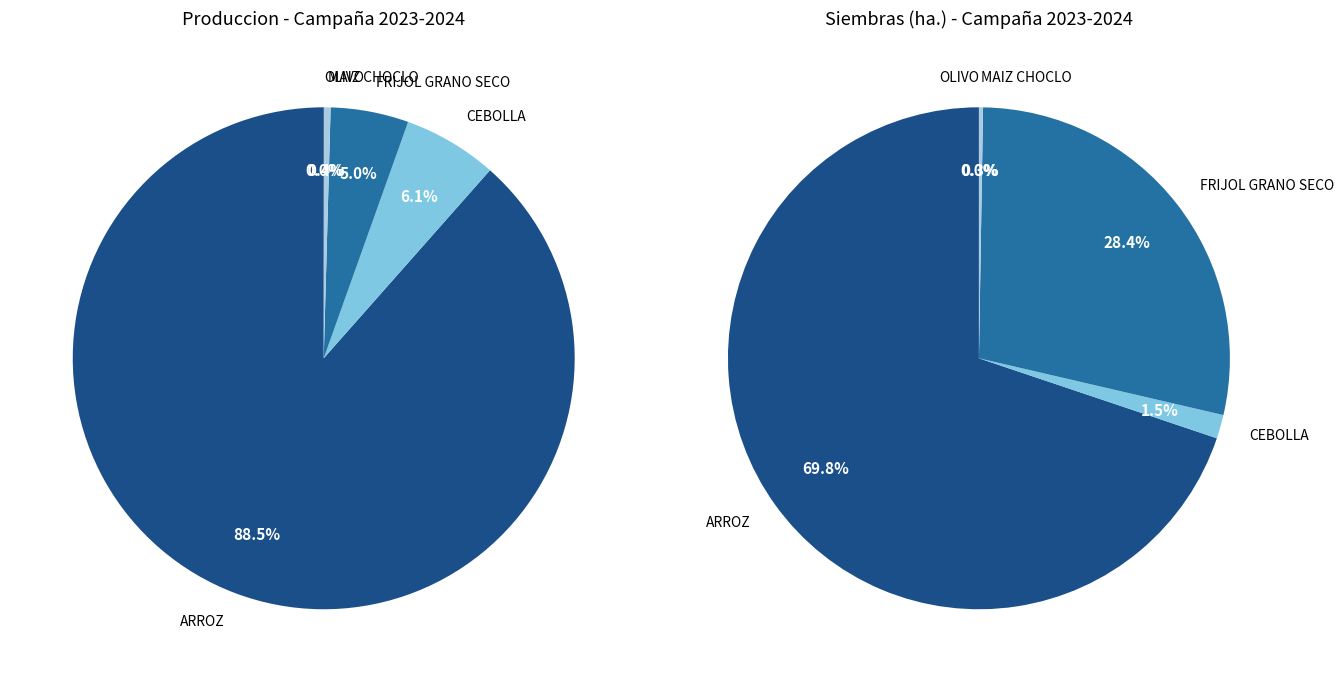

To the nearest percent, what is the difference between the largest and smallest slice percentages?

88%